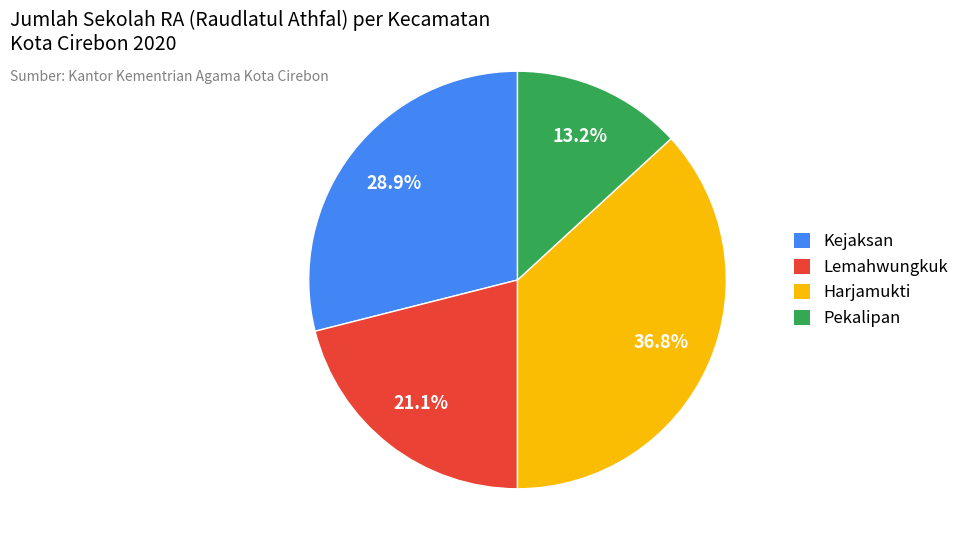

To the nearest percent, what is the combined percentage of Harjamukti and Kejaksan?

66%